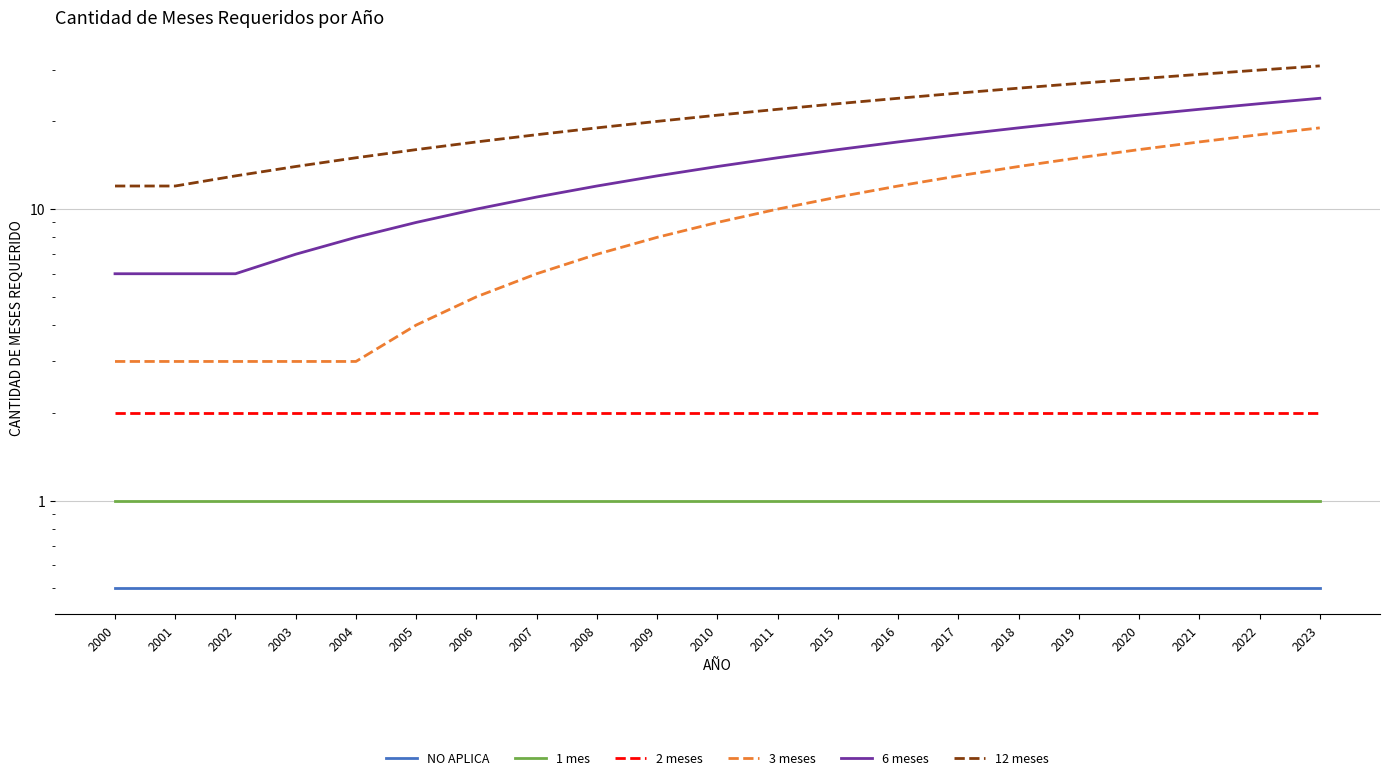

Is the value of 6 meses at 2018 greater than the value of 2 meses at 2011?

Yes